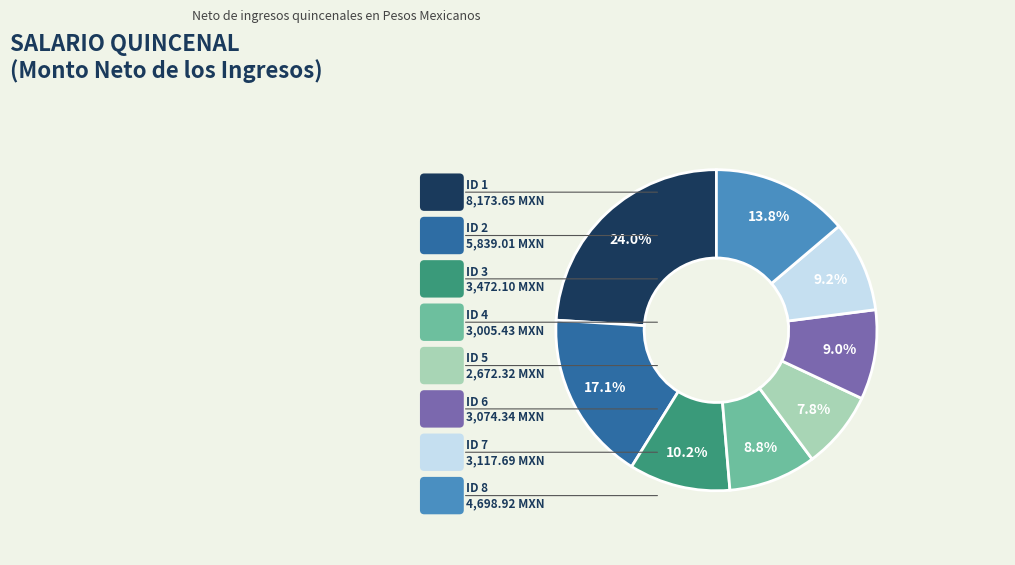

Is there any slice that represents more than half of the pie?

No